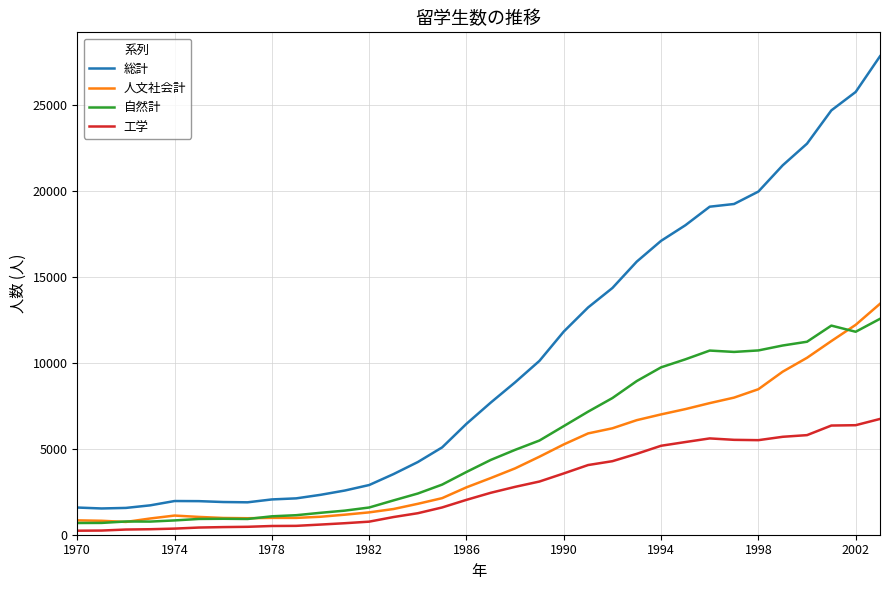

Which series has the largest range (max minus min)?

総計